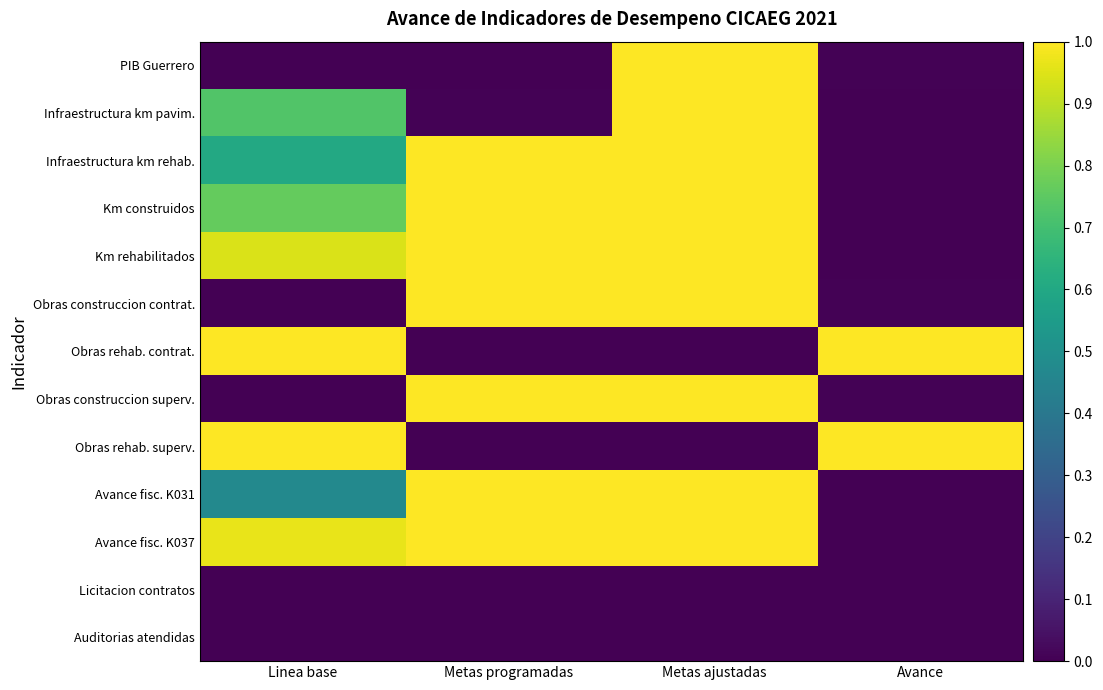

Which series has the largest total across all categories?

Avance fisc. K037